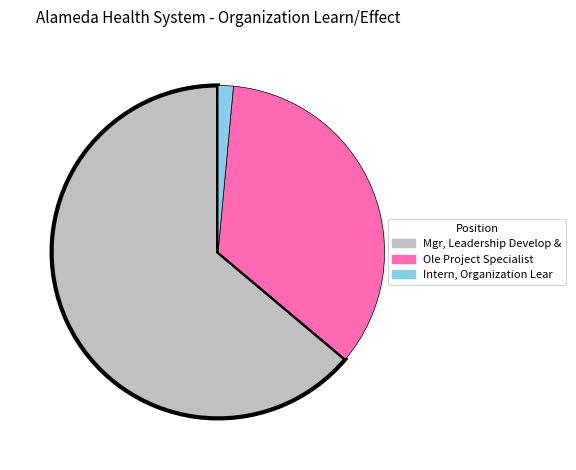

Which has a higher value, Ole Project Specialist or Mgr, Leadership Develop &?

Mgr, Leadership Develop &